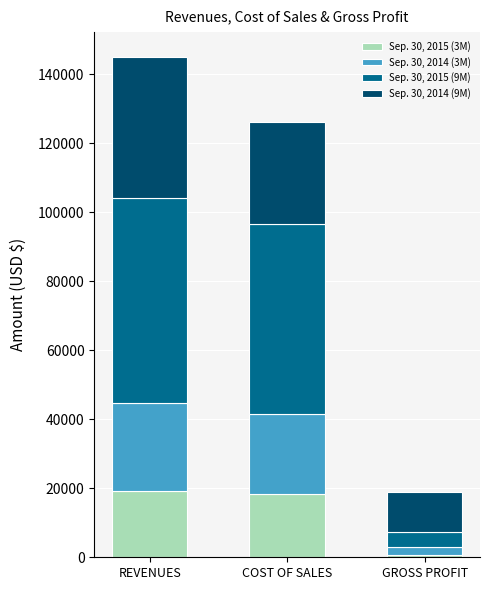

Which category has the lowest value in the Sep. 30, 2015 (3M) series?

GROSS PROFIT